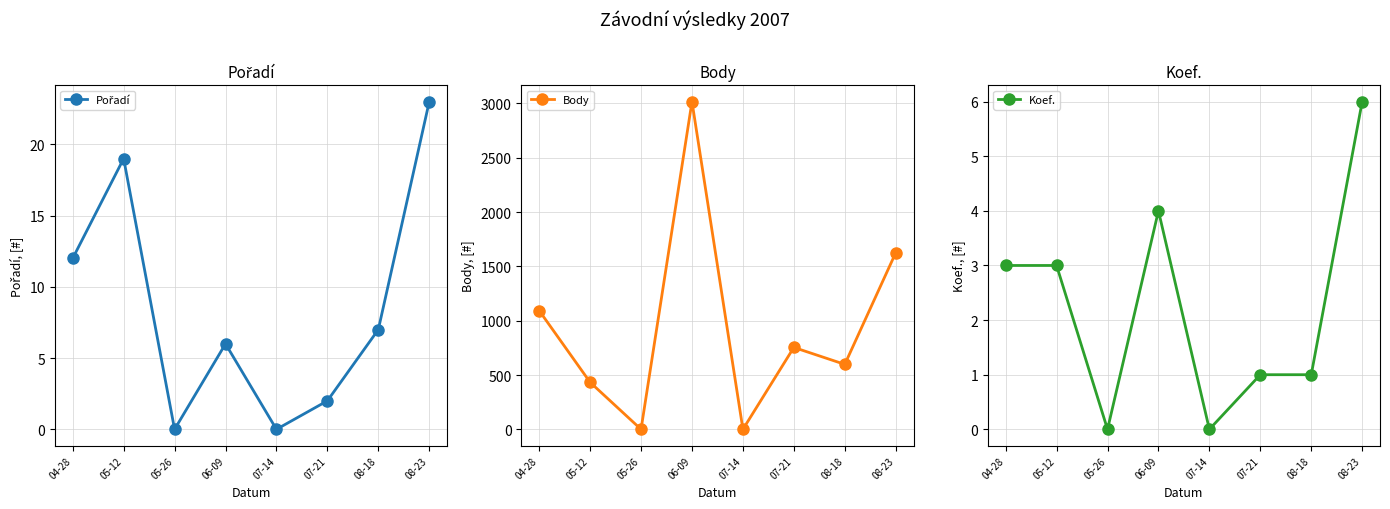

Is it true that Body equals 1625 at 08-23?

True